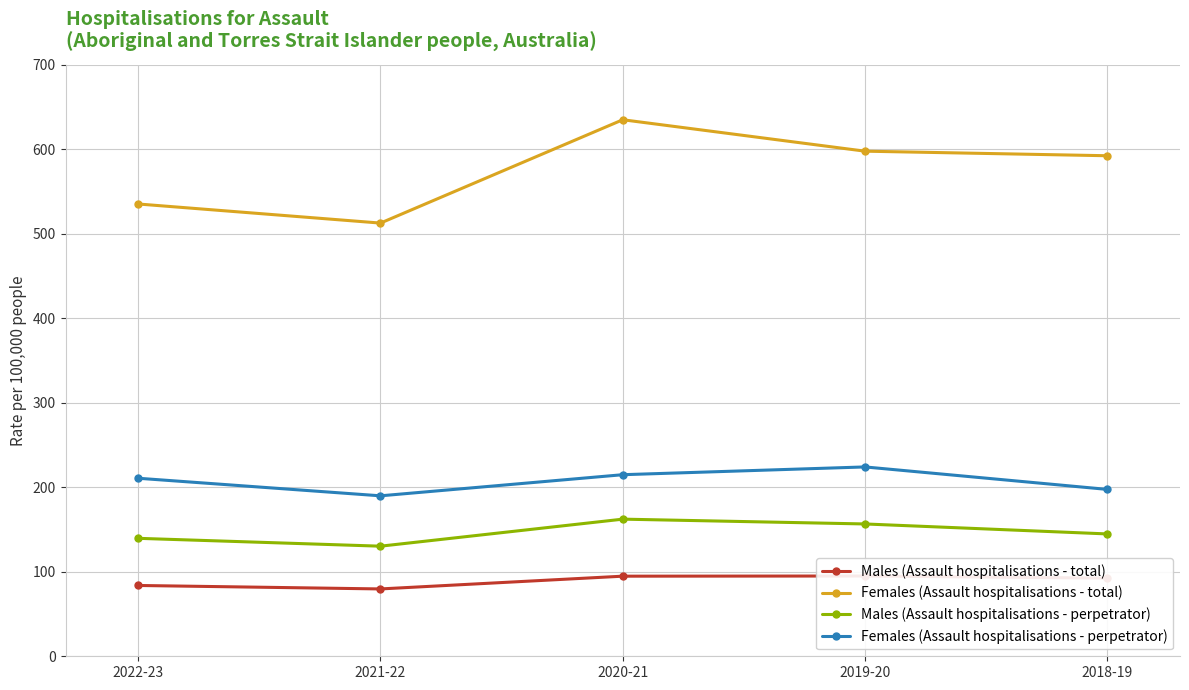

What is the minimum value shown in the chart?

79.7